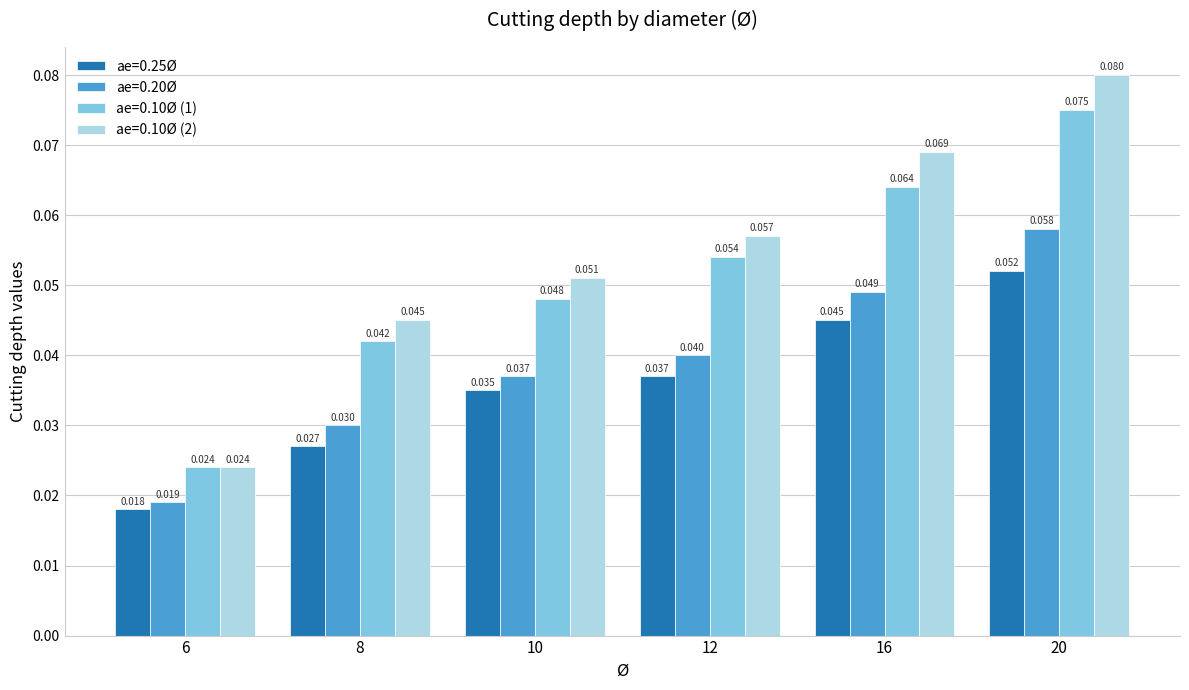

List the series in order of their peak value, highest first.

ae=0.10Ø (2), ae=0.10Ø (1), ae=0.20Ø, ae=0.25Ø